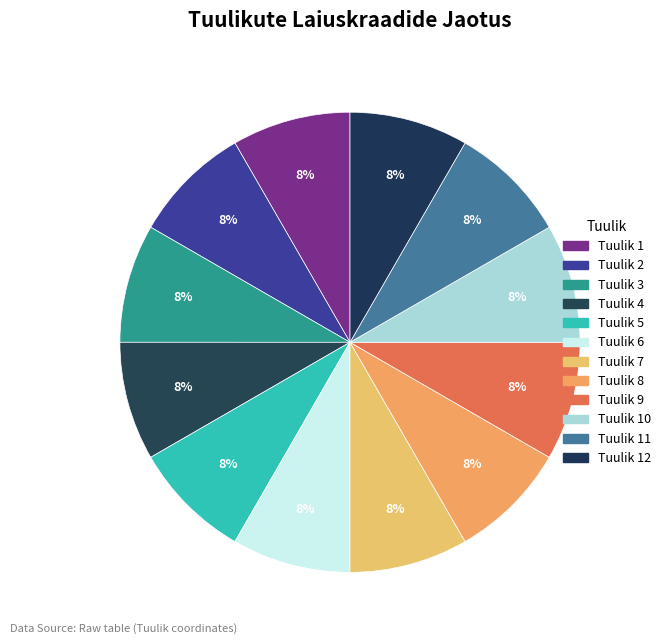

Between Tuulik 11 and Tuulik 3, which is larger?

Tuulik 11